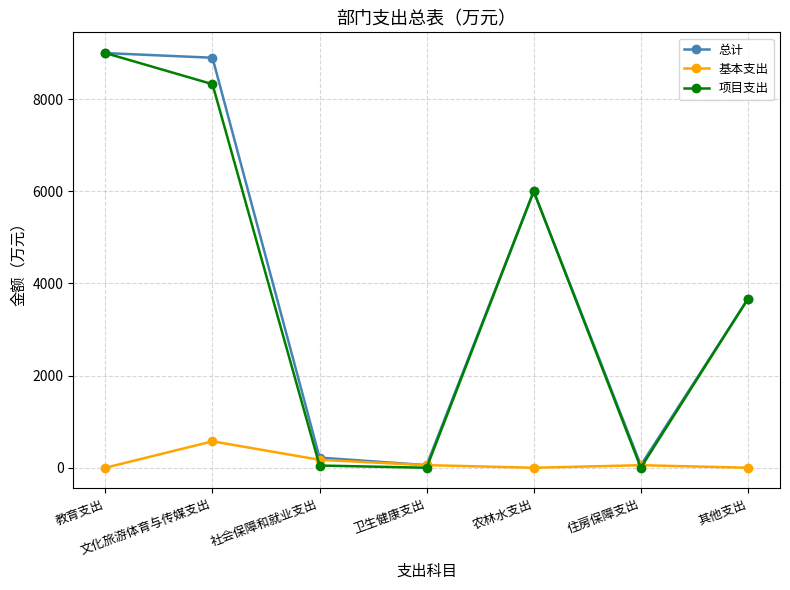

What is the label of the 6th point from the left?

住房保障支出